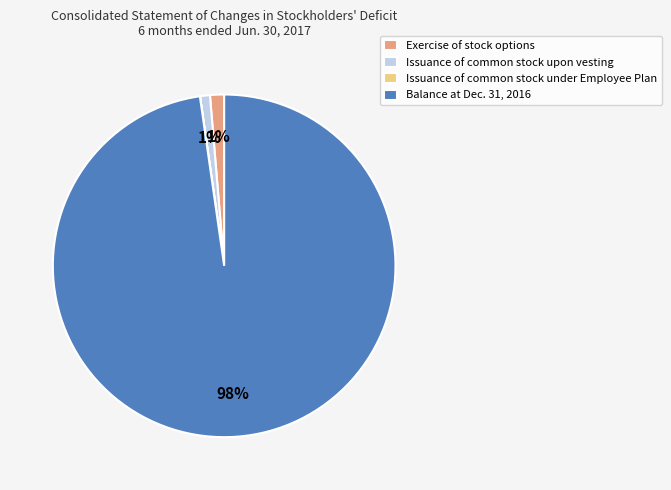

Is it true that Balance at Dec. 31, 2016 is 98% of the pie?

True